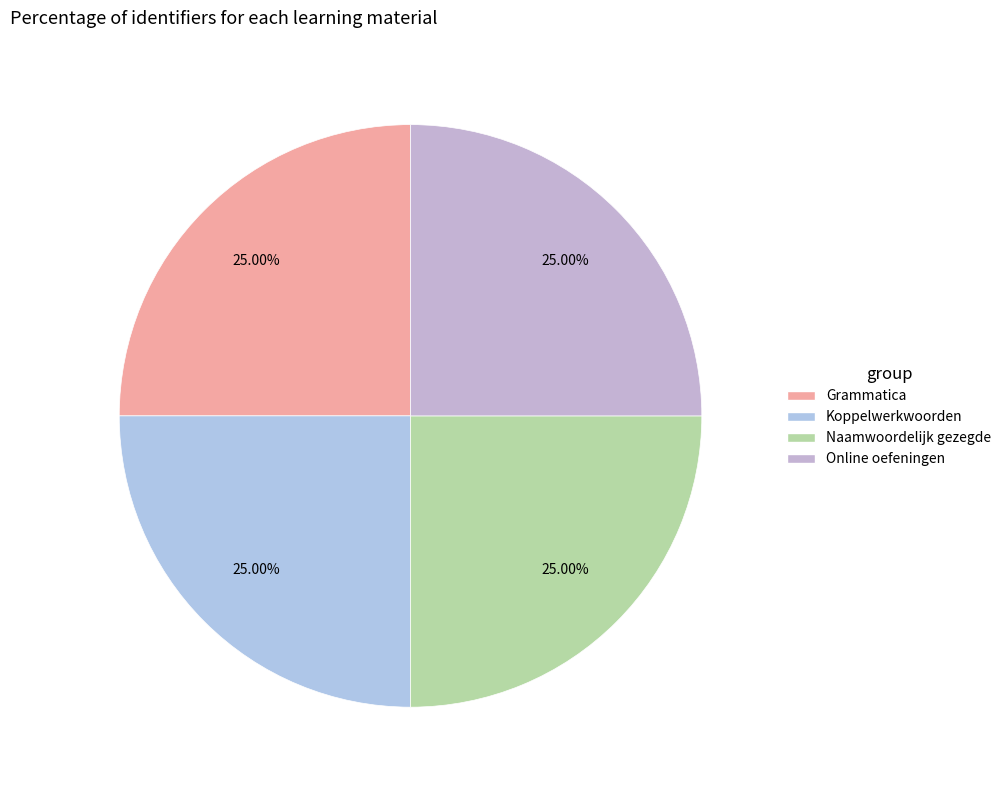

How many segments does this pie chart have?

4